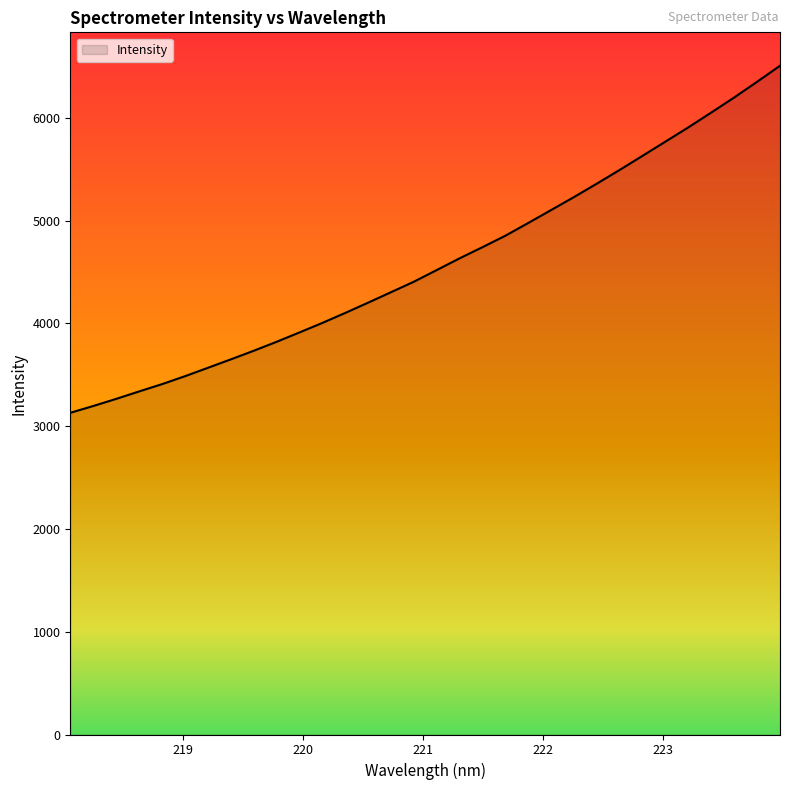

Count the number of values greater than 4518.

16